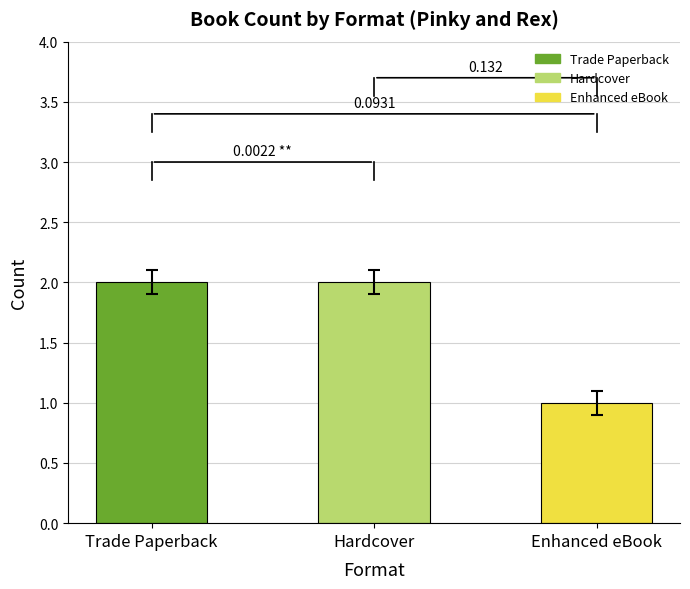

Approximately how many times larger is the value at Trade Paperback compared to Enhanced eBook?

2.0